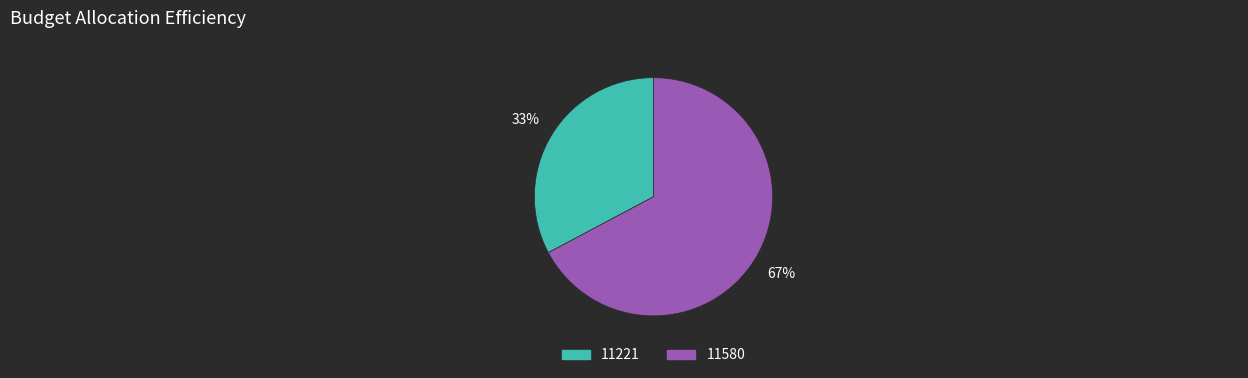

Combined, do 11580 and 11221 account for over 50%?

Yes